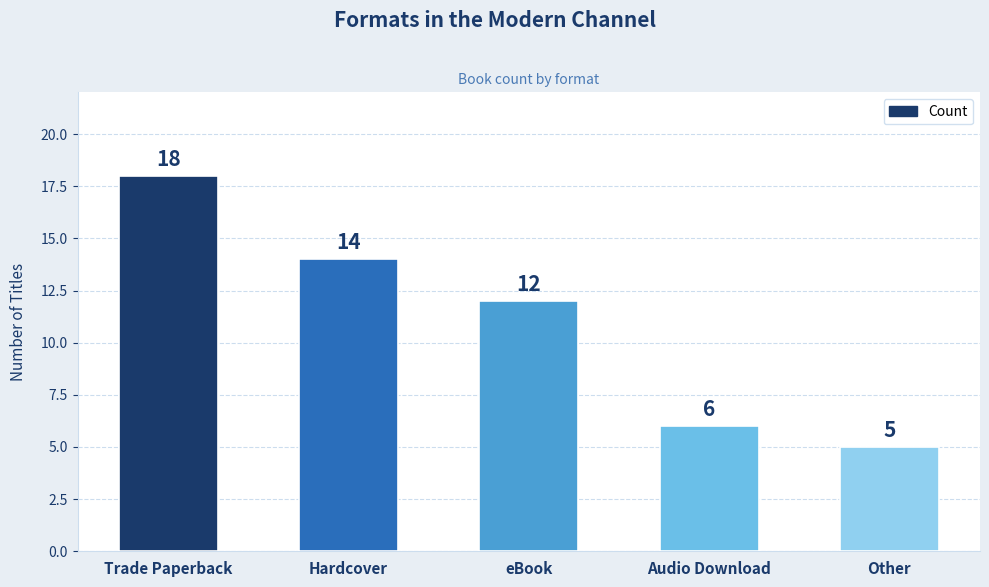

Are the bars grouped side by side (vs. stacked)?

No